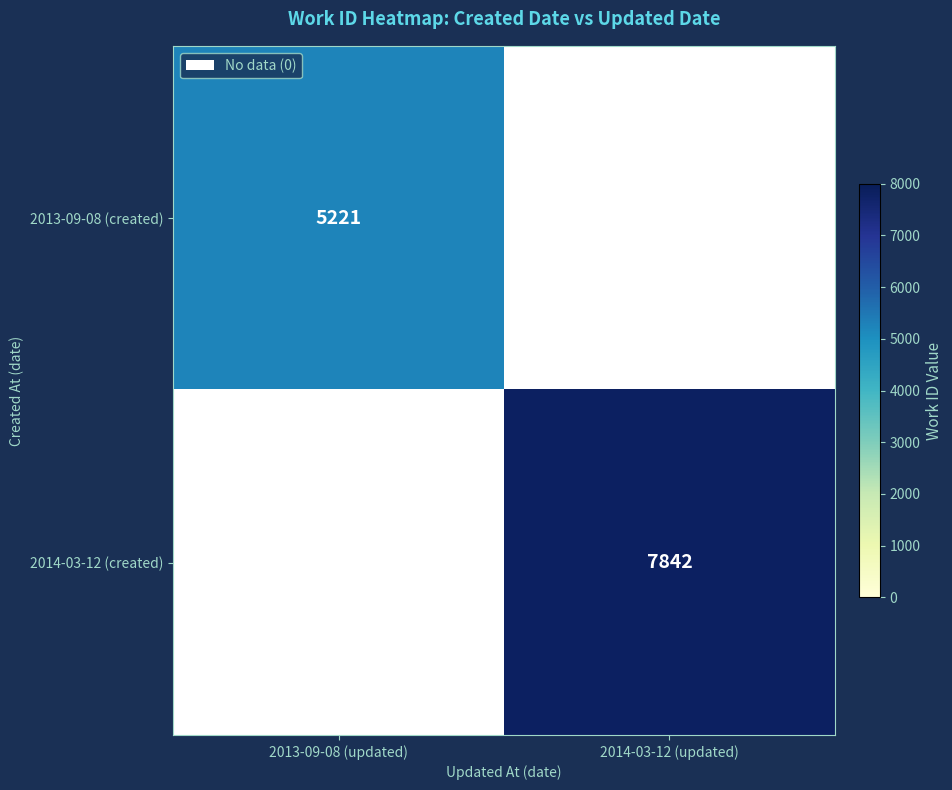

Is it true that 2014-03-12 (created) equals 11542 at 2014-03-12 (updated)?

False